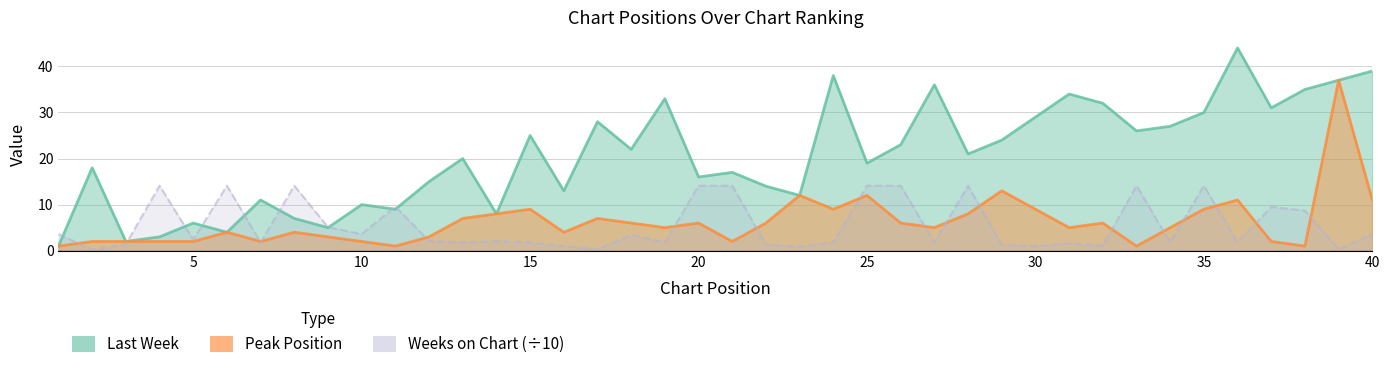

The value of Peak Position at 32 is 6.0. True or false?

True